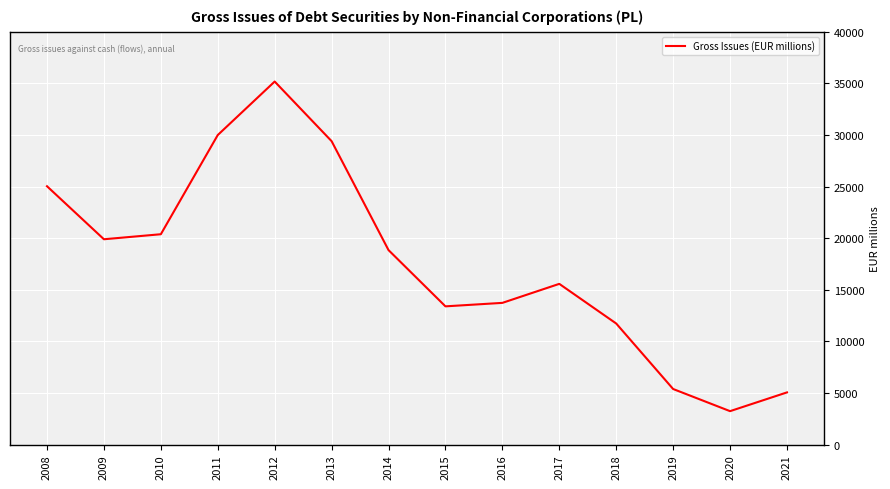

What is the maximum value shown in the chart?

35172.2